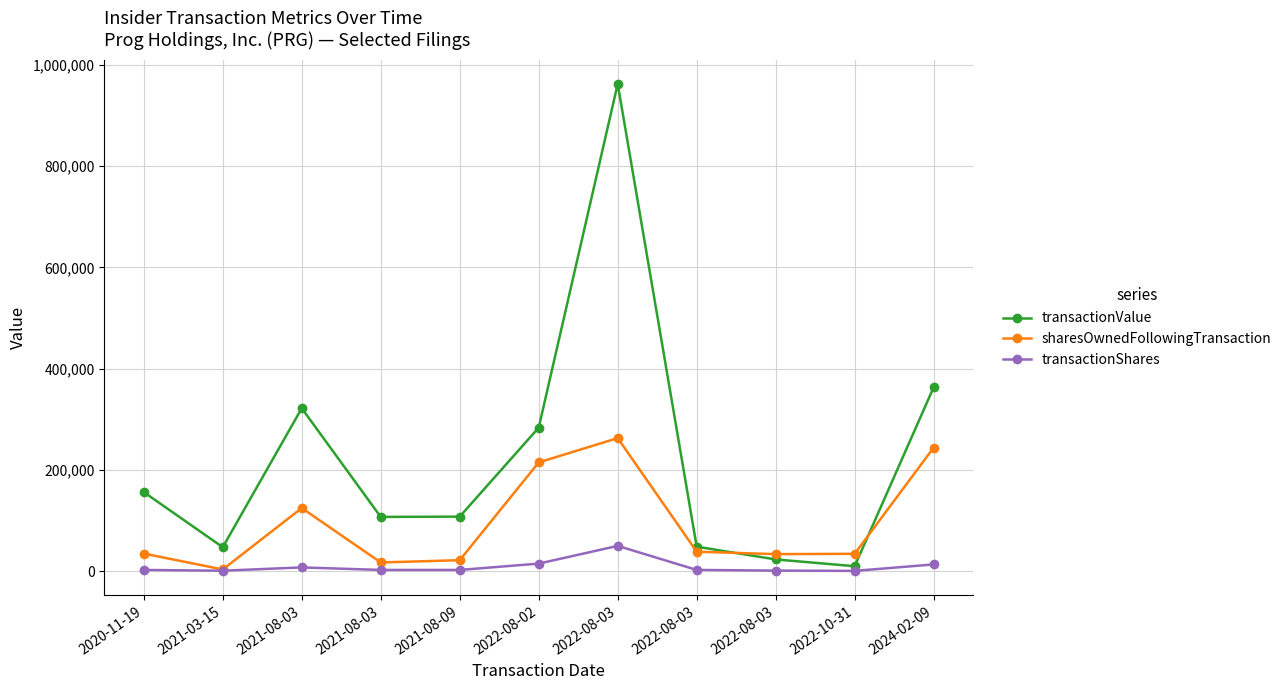

How many series are shown in this chart?

3